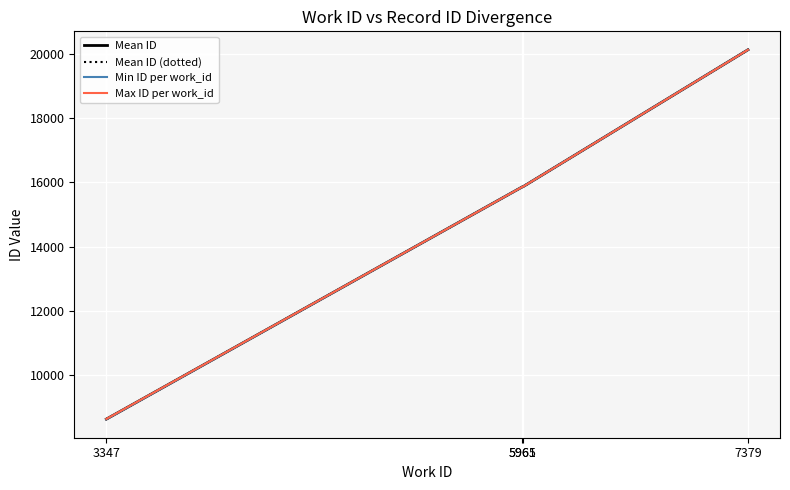

Does the chart have visible grid lines?

Yes